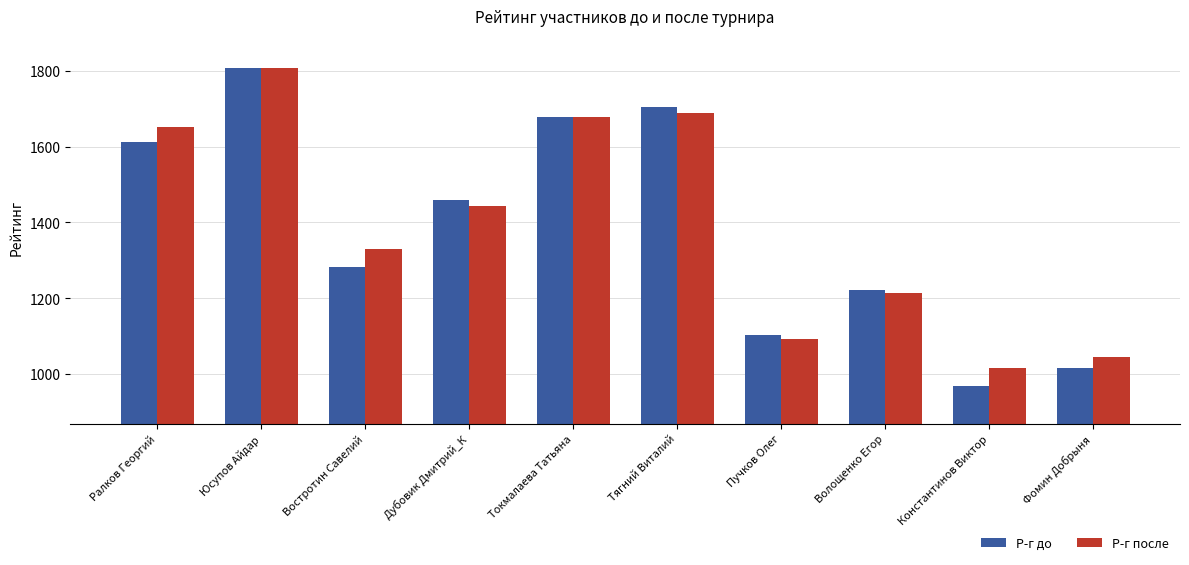

What value does the Р-г до series have at Волощенко Егор, to the nearest 100?

1200